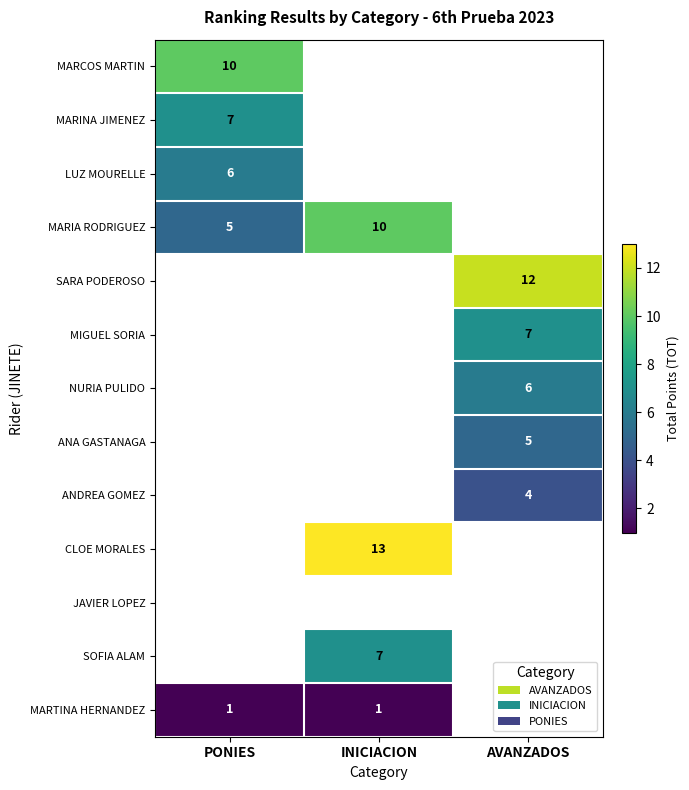

Is the value of ANDREA GOMEZ at AVANZADOS greater than the value of MARIA RODRIGUEZ at PONIES?

No